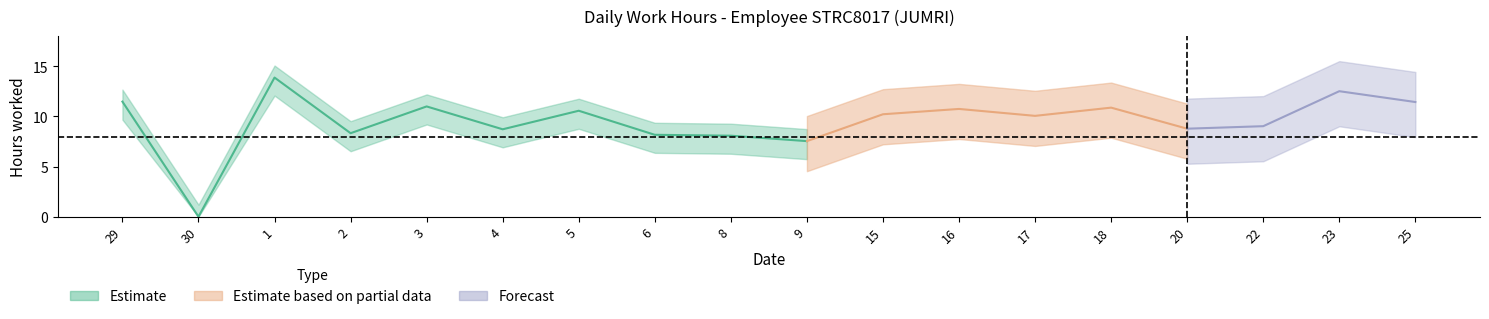

At which category does the chart reach its minimum across all series?

30